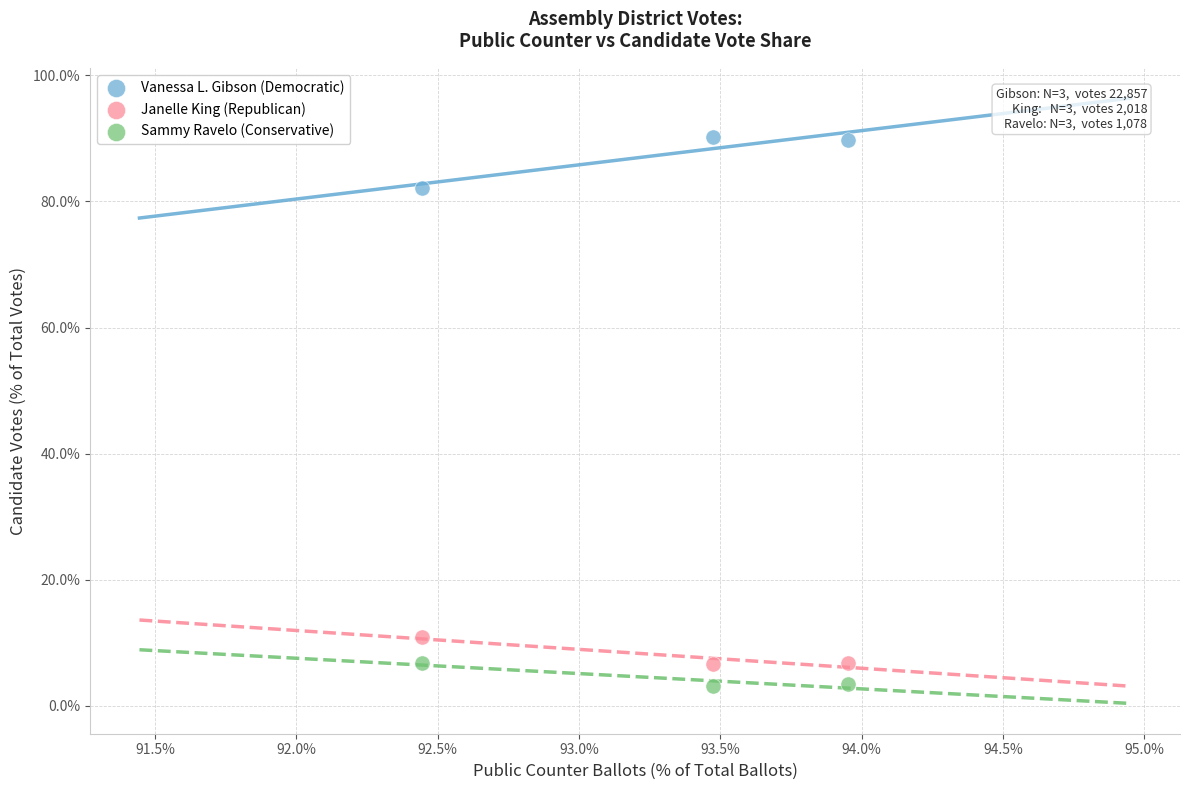

Which series has the largest Y range (max minus min)?

Vanessa L. Gibson (Democratic)